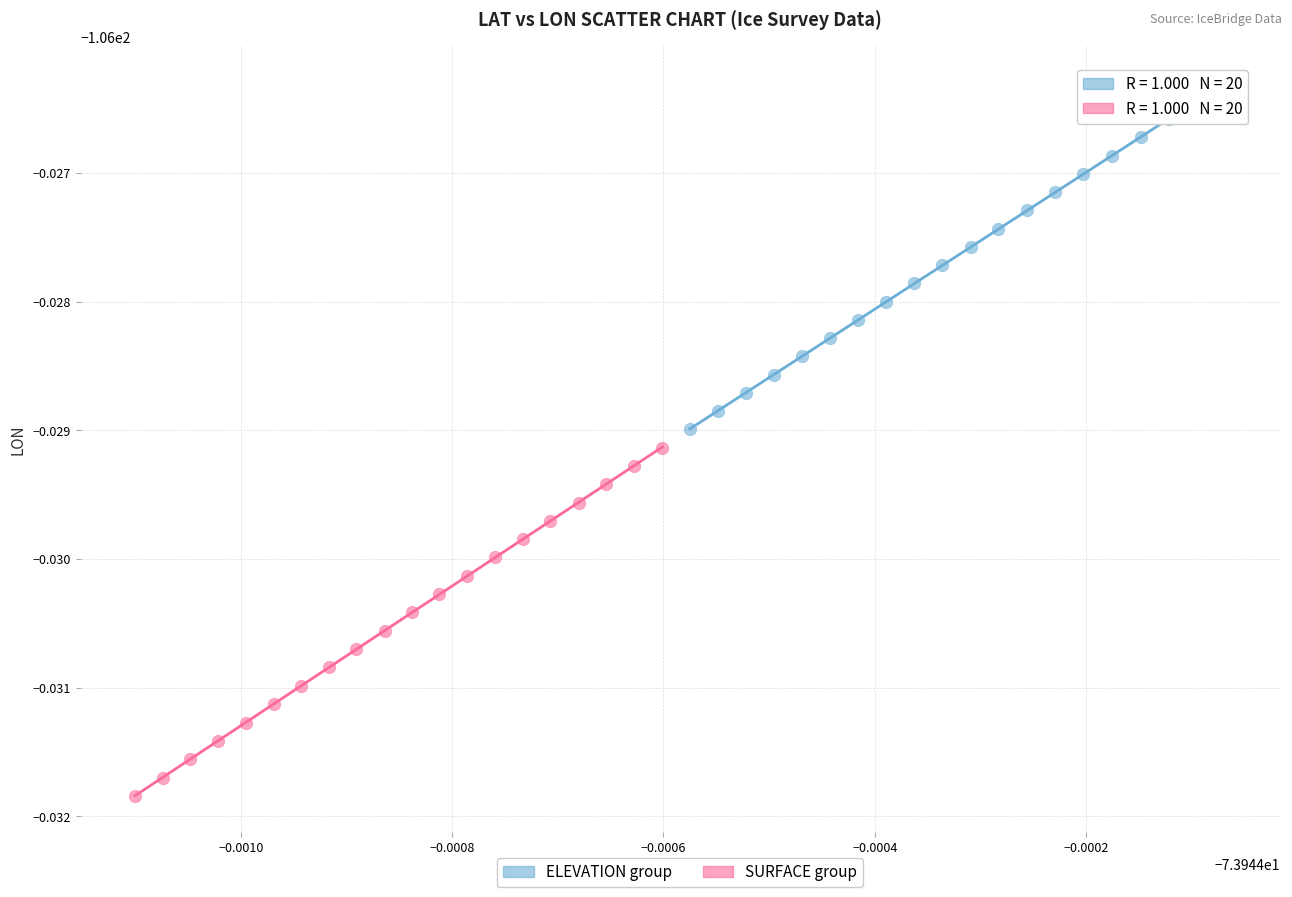

Which series has the largest Y range (max minus min)?

SURFACE group